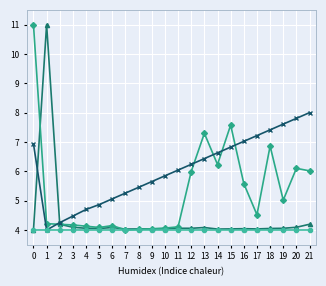

How many lines are shown in the chart?

4